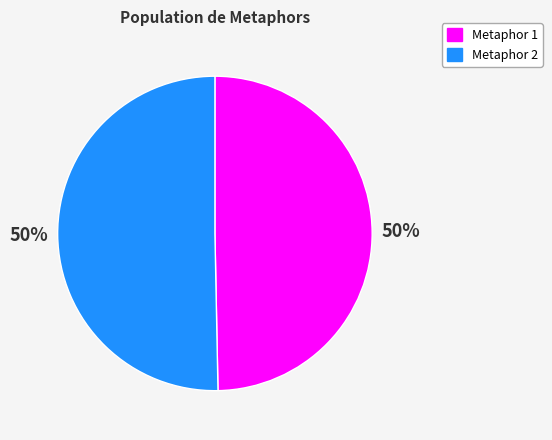

True or false: Metaphor 2 accounts for 50% of the total.

True